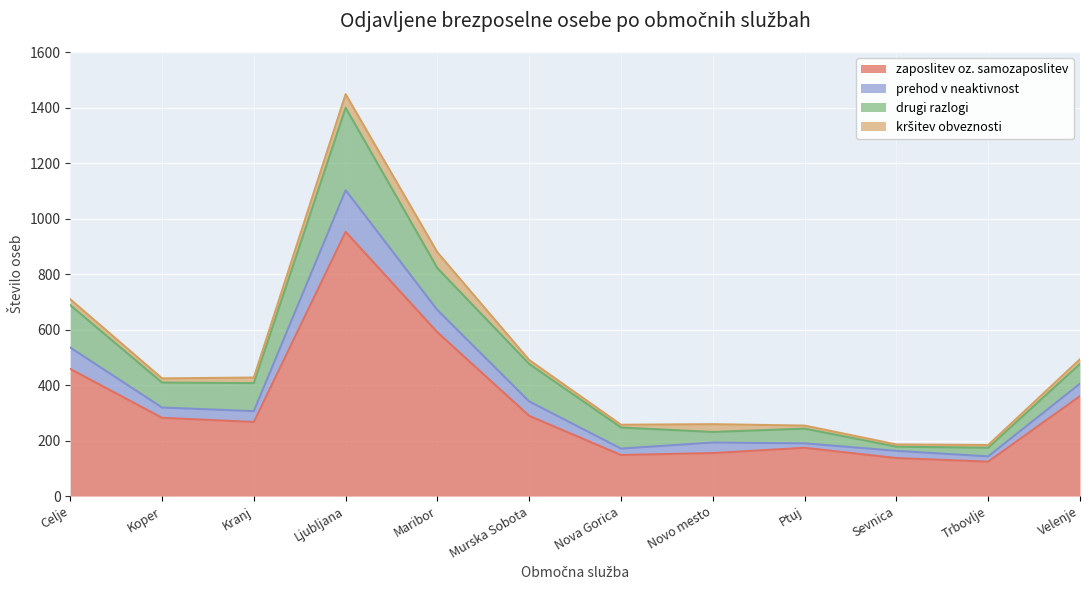

What is the total value across all series at Maribor?

878